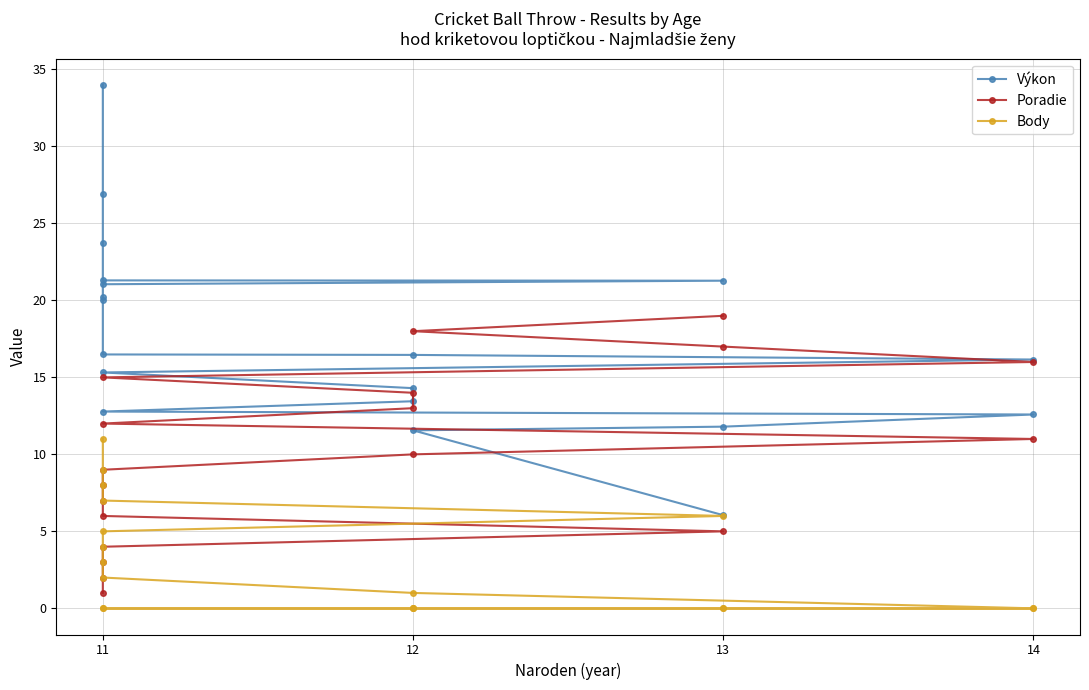

What are all the series names shown in the legend?

Výkon, Poradie, Body